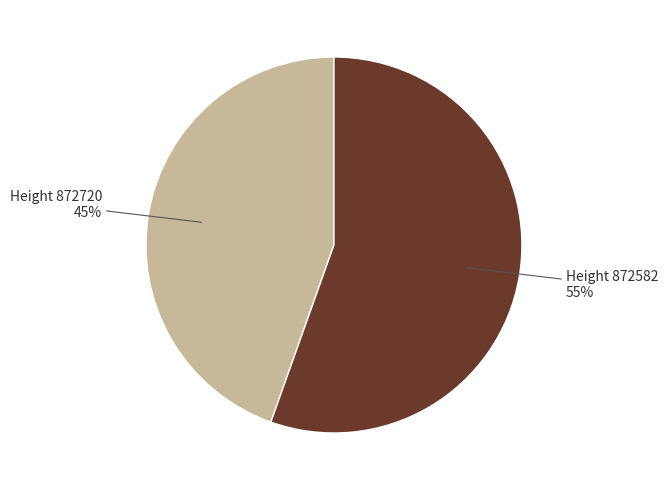

To the nearest percent, what is the average slice percentage?

50%